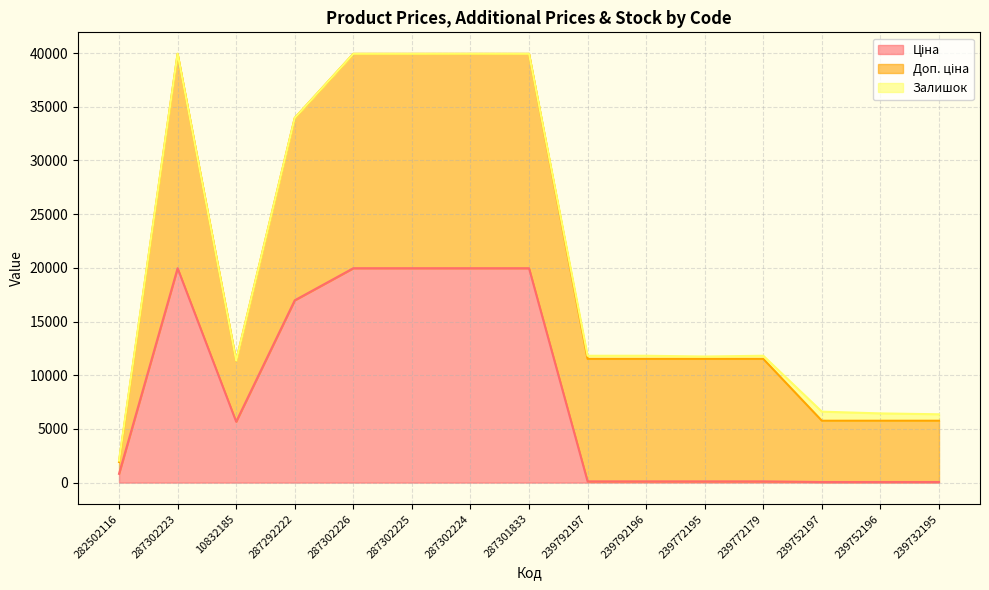

What is the total value across all series at 287301833?

39928.3